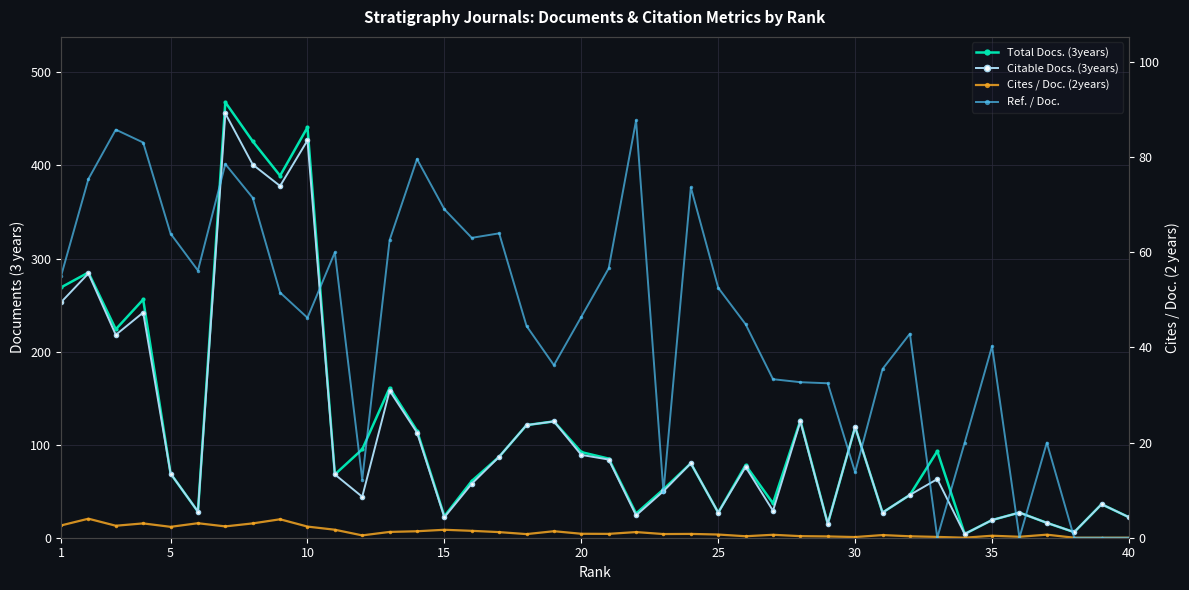

How many data points in Citable Docs. (3years) are less than 69?

20